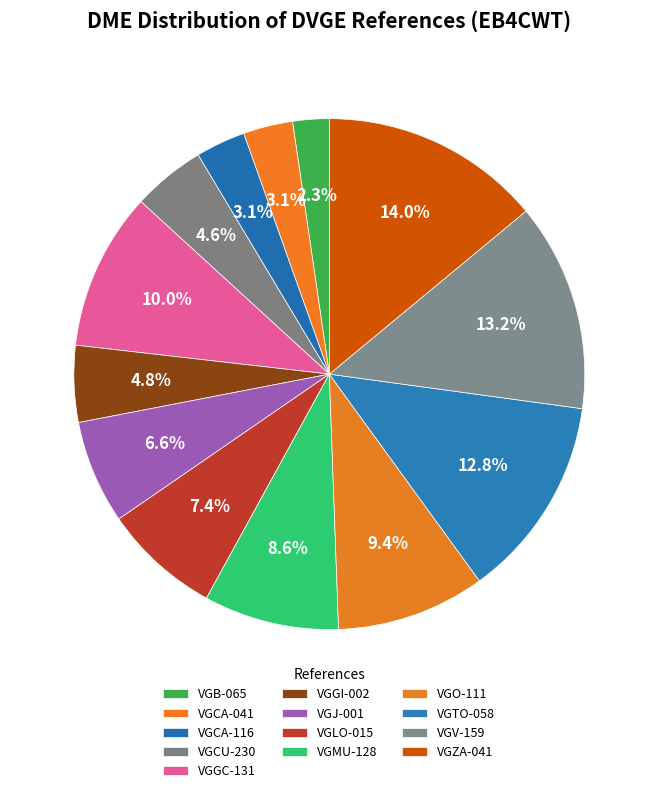

Is it true that VGTO-058 is 1% of the pie?

False